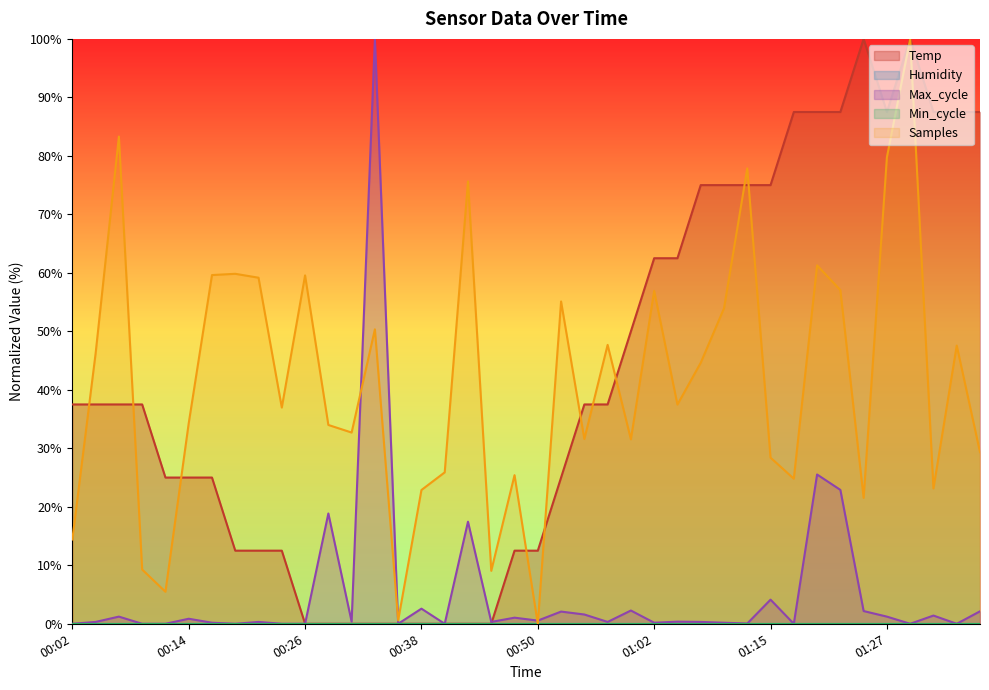

What is the sum of the values at 00:43 and 01:37?

87.5